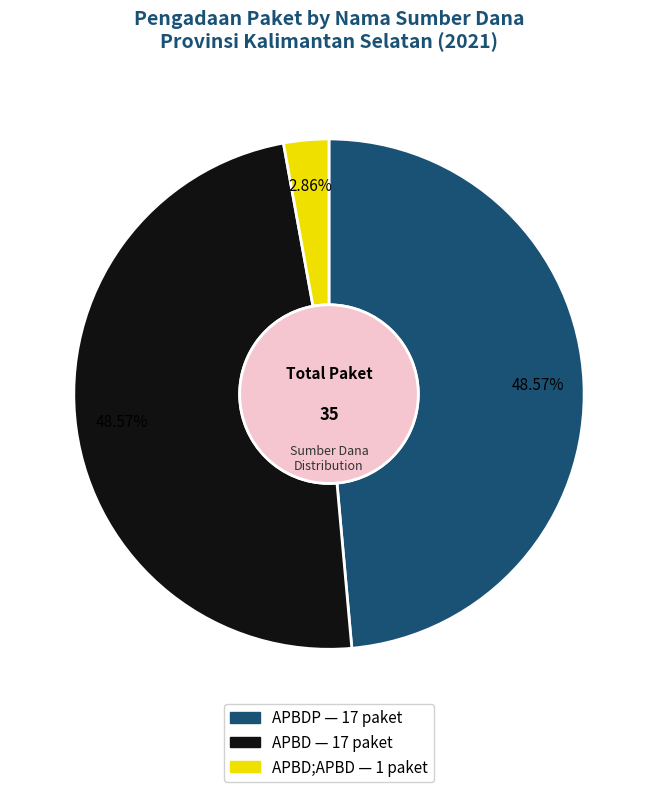

Count the number of slices in the pie.

3